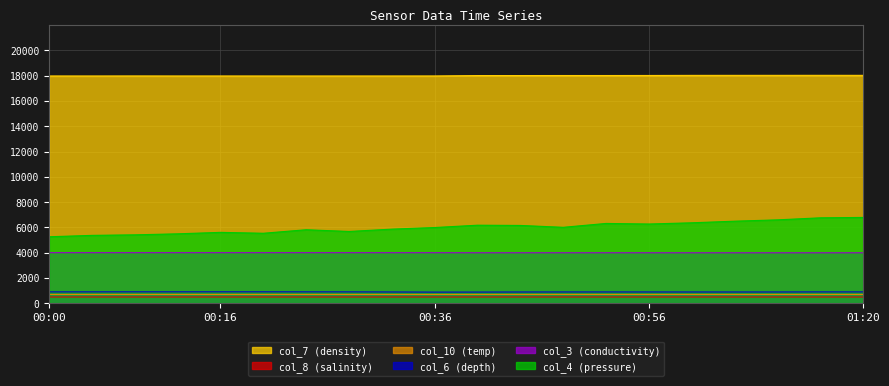

What is the difference between the highest and lowest values at 00:32?

17478.6